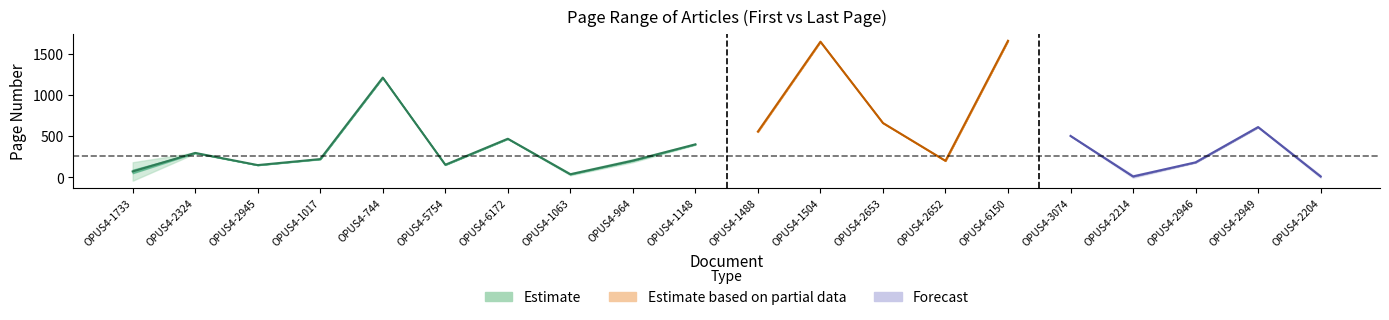

What is the label of the 11th point from the left?

OPUS4-1488